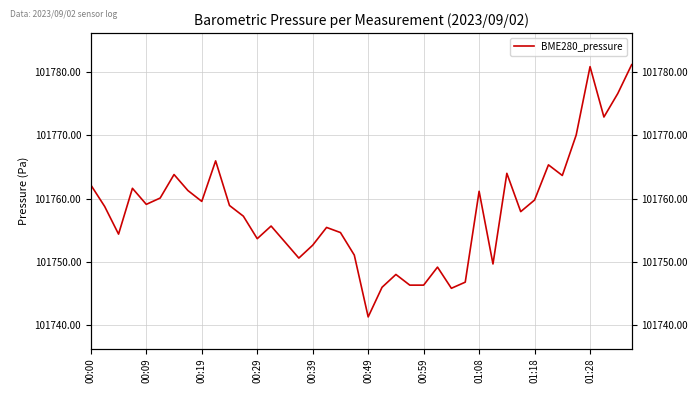

Count the number of categories in the chart.

40